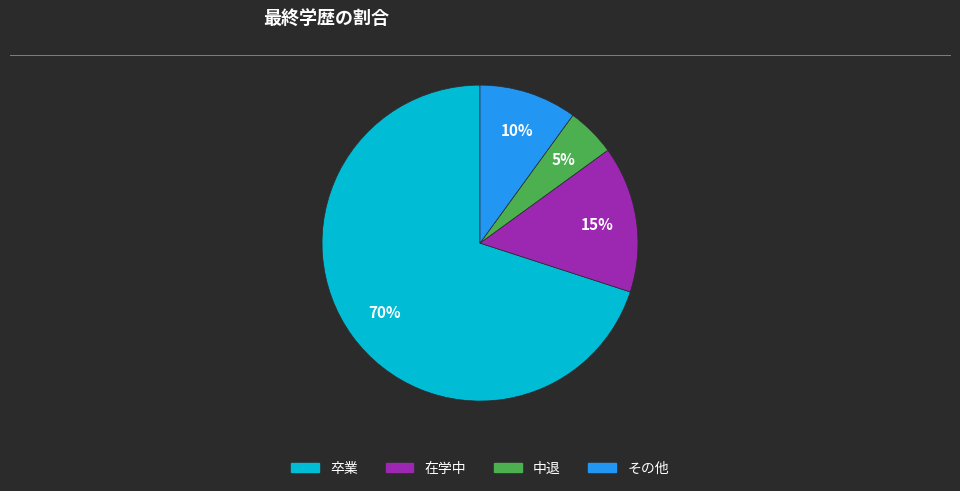

Is 中退 the majority of the pie?

No